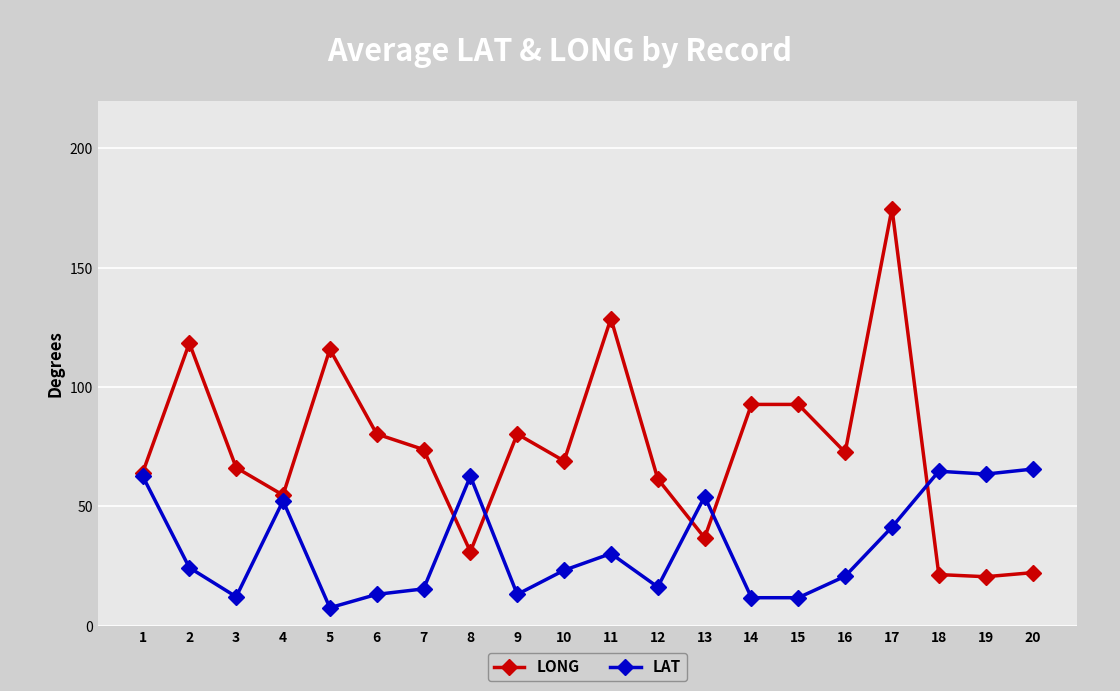

What is the approximate value of LAT at 5?

7.5